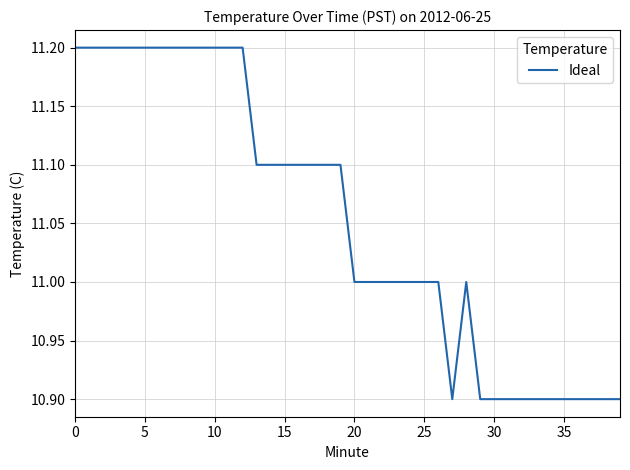

Reading left to right, list all the values displayed in this chart.

11.2	11.2	11.2	11.2	11.2	11.2	11.2	11.2	11.2	11.2	11.2	11.2	11.2	11.1	11.1	11.1	11.1	11.1	11.1	11.1	11.0	11.0	11.0	11.0	11.0	11.0	11.0	10.9	11.0	10.9	10.9	10.9	10.9	10.9	10.9	10.9	10.9	10.9	10.9	10.9